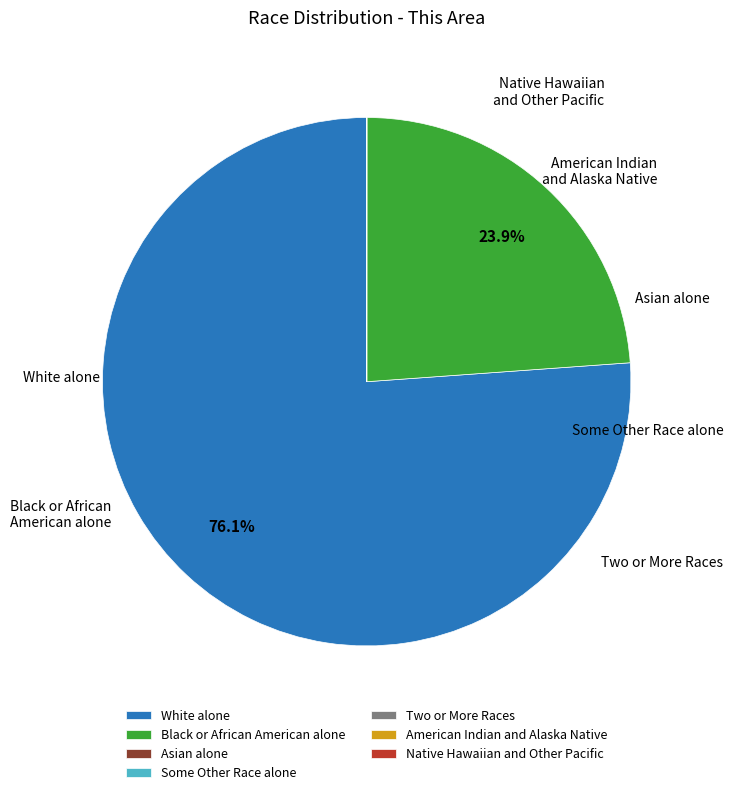

Which category has the biggest portion of the pie?

White alone